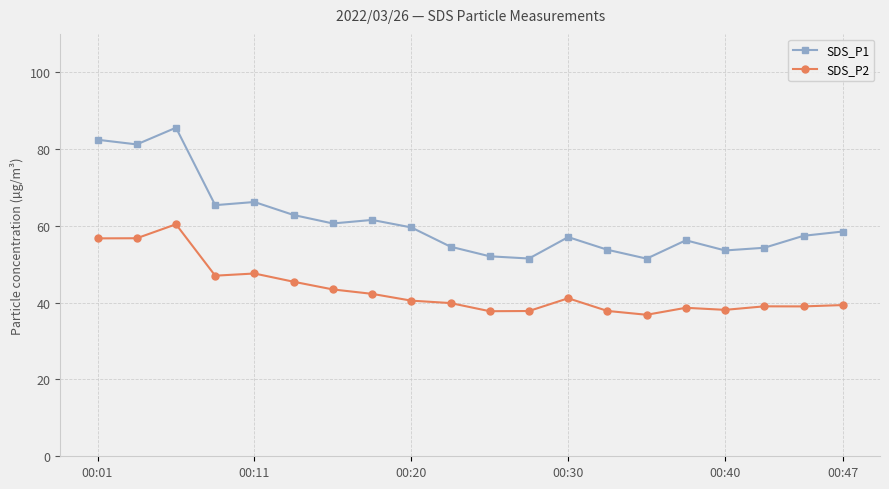

Which series has the largest range (max minus min)?

SDS_P1